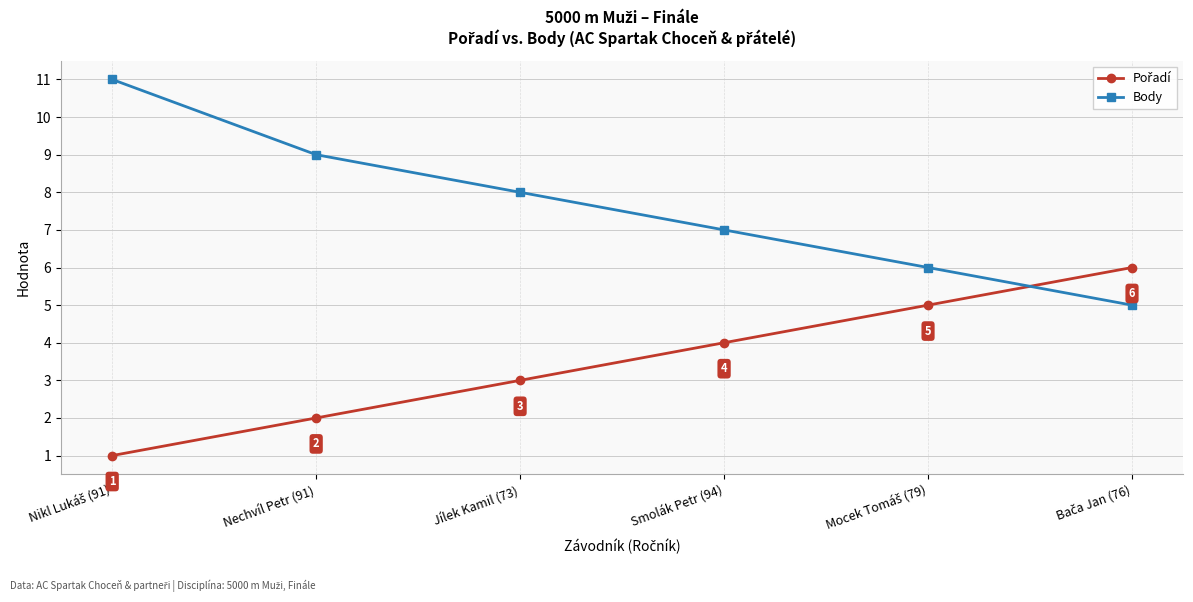

What is the highest value of the Body series?

11